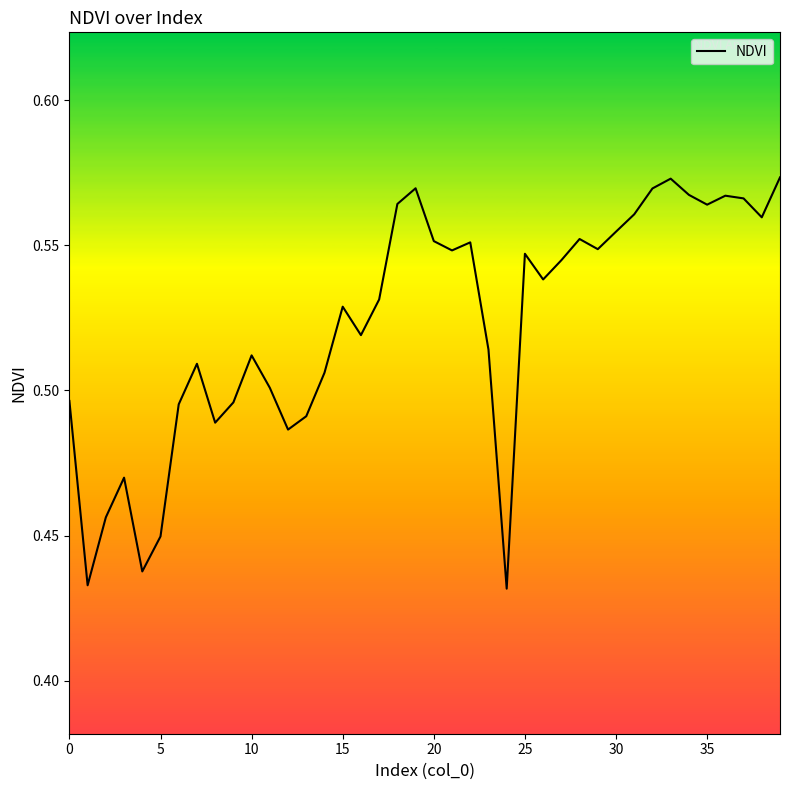

How many points are lower than both their immediate neighbors (excluding endpoints)?

11